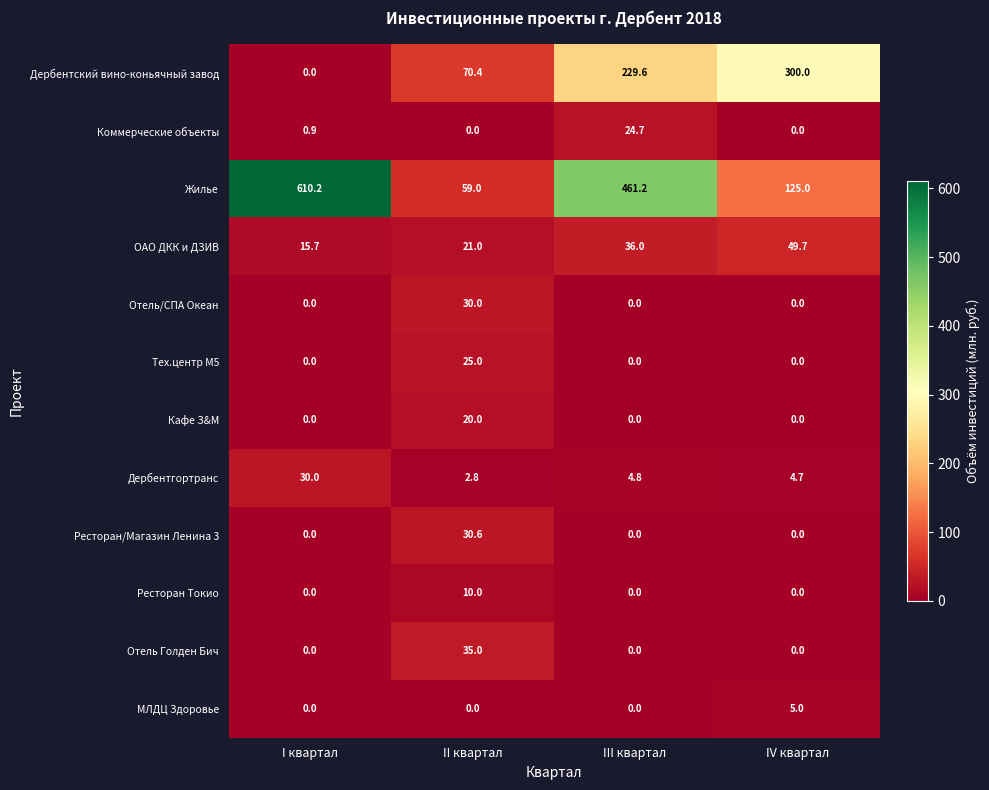

How many Тех.центр М5 values are between 0 and 25?

4